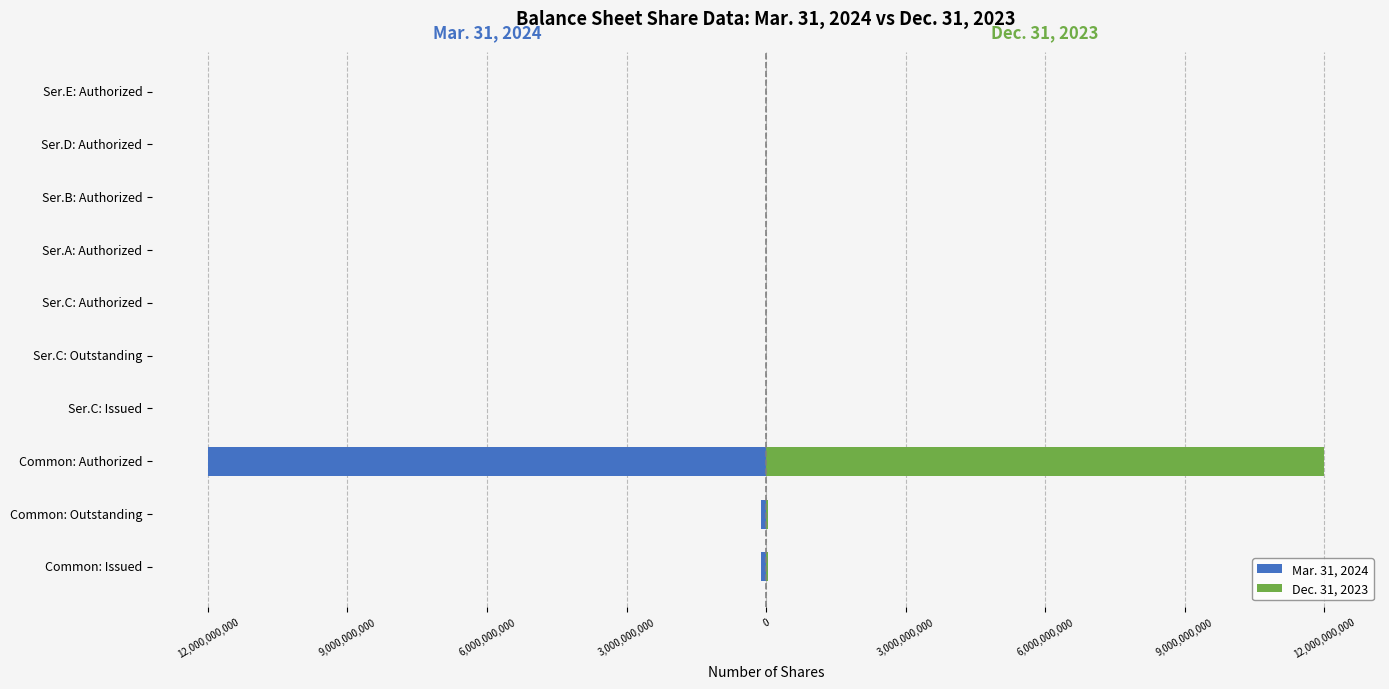

True or false: Mar. 31, 2024 has a value of -60625 at Ser.B: Authorized.

False